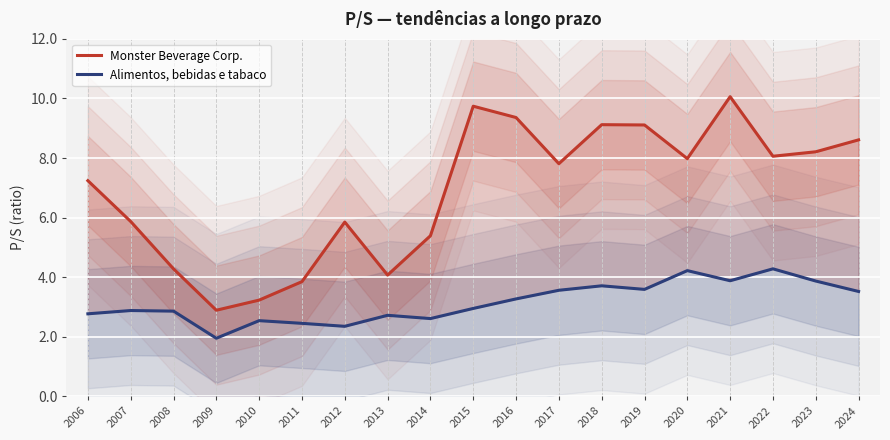

True or false: Monster Beverage Corp. and Alimentos, bebidas e tabaco intersect in this chart.

False